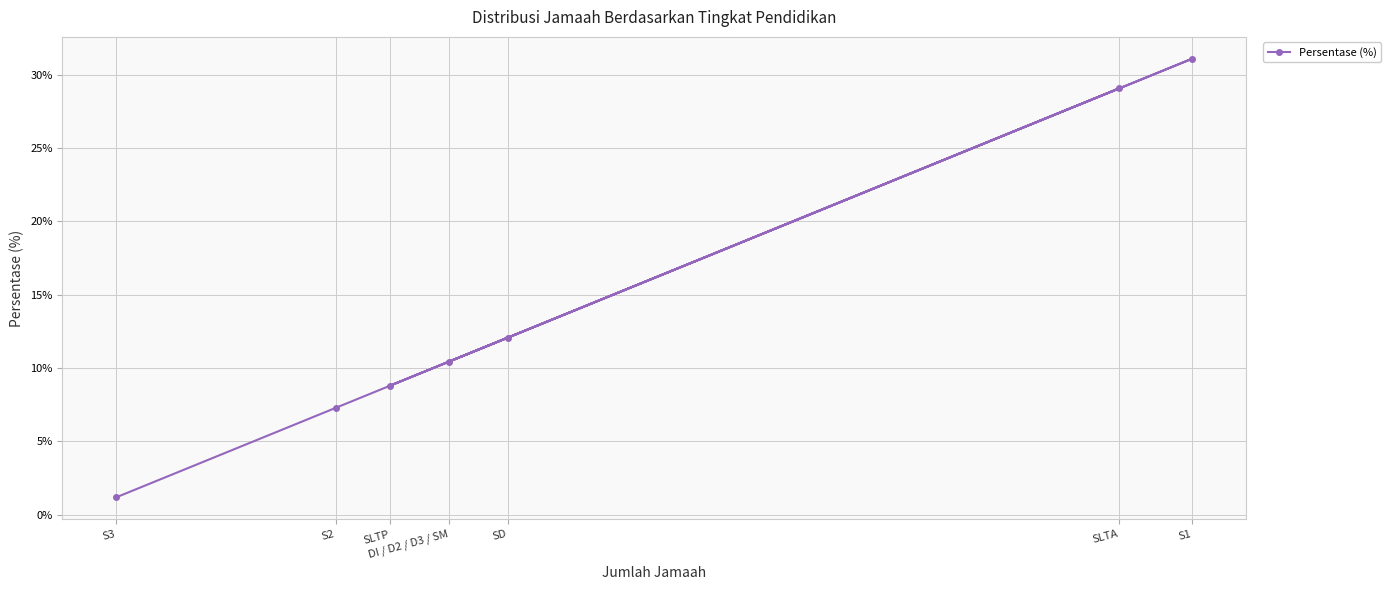

What is the average value?

14.3